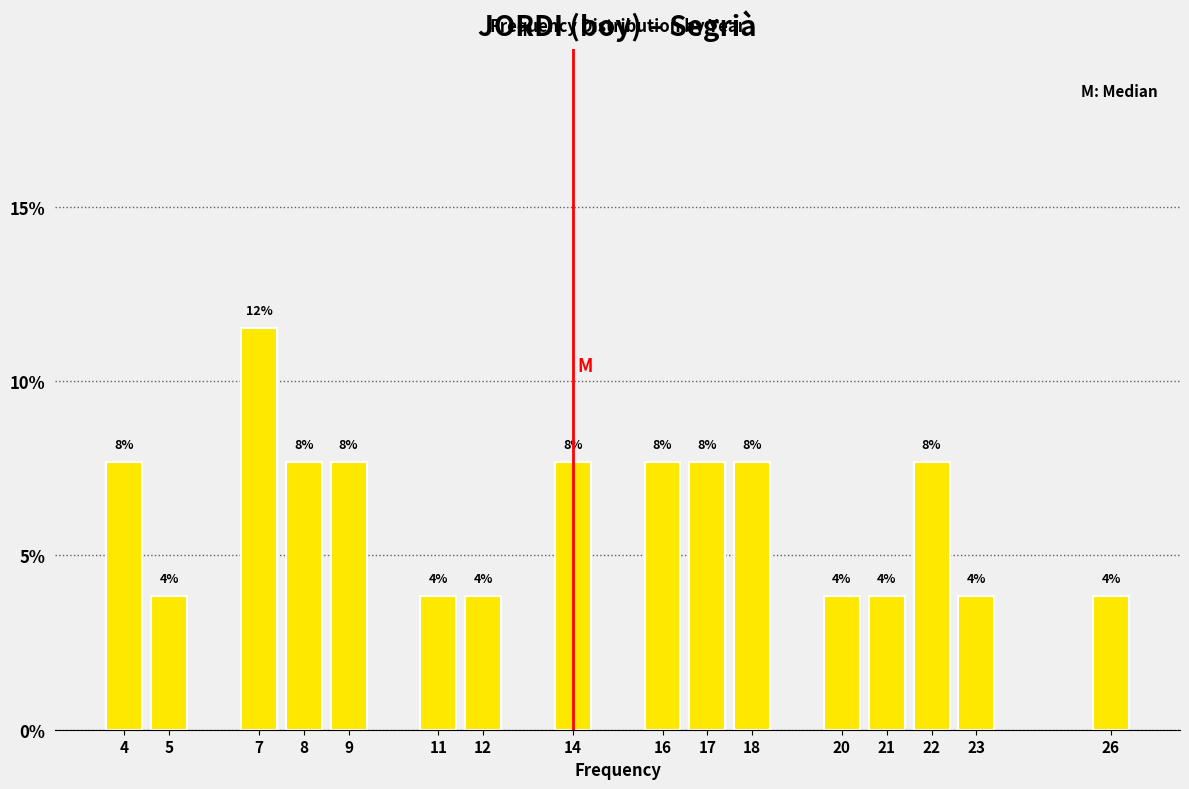

Are the bars horizontal?

No